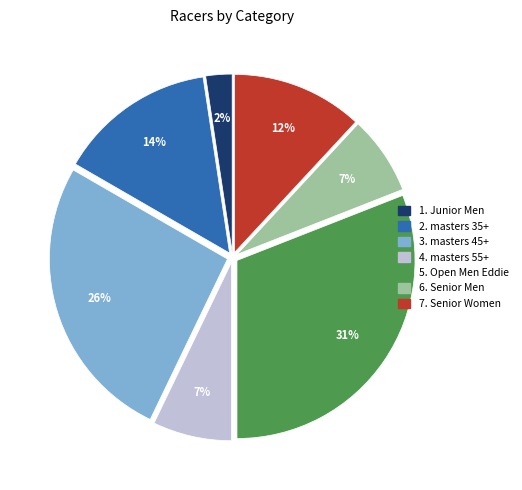

To the nearest percent, what is the difference between the largest and smallest slice percentages?

29%